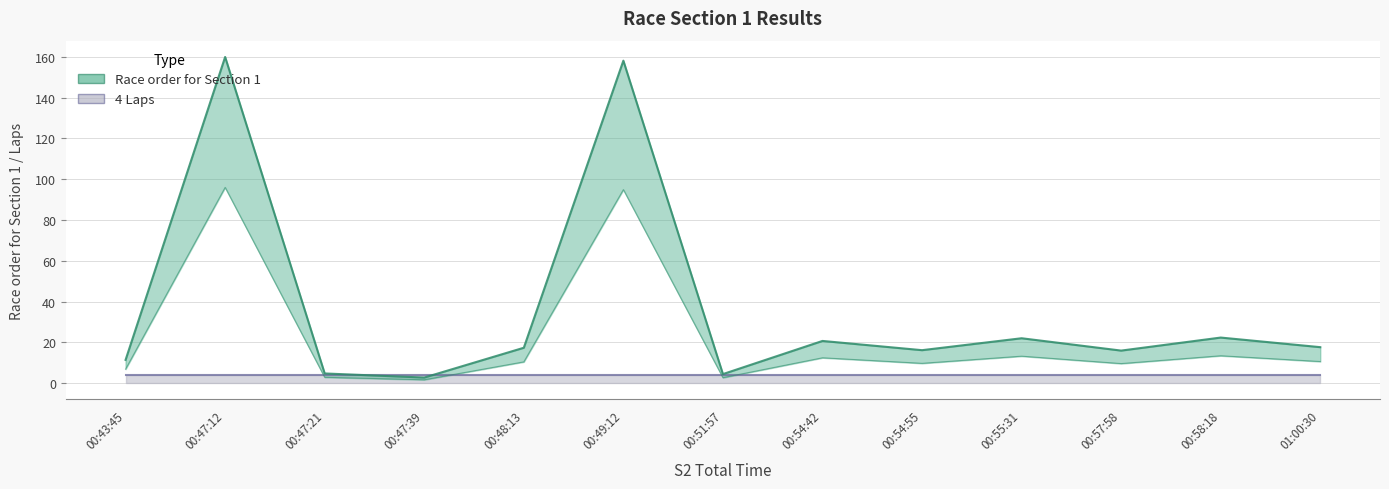

Rank the categories by value from lowest to highest.

00:47:39, 00:51:57, 00:47:21, 00:43:45, 00:57:58, 00:54:55, 00:48:13, 01:00:30, 00:54:42, 00:55:31, 00:58:18, 00:49:12, 00:47:12